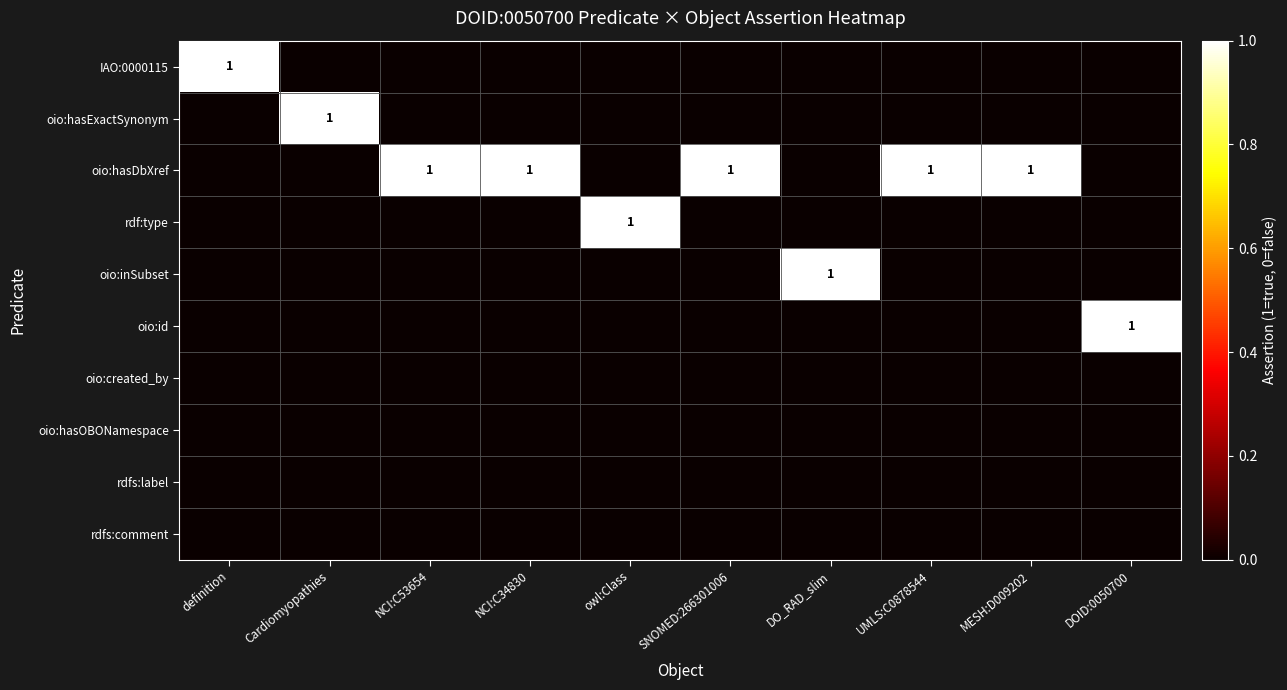

Which series has the largest range (max minus min)?

IAO:0000115